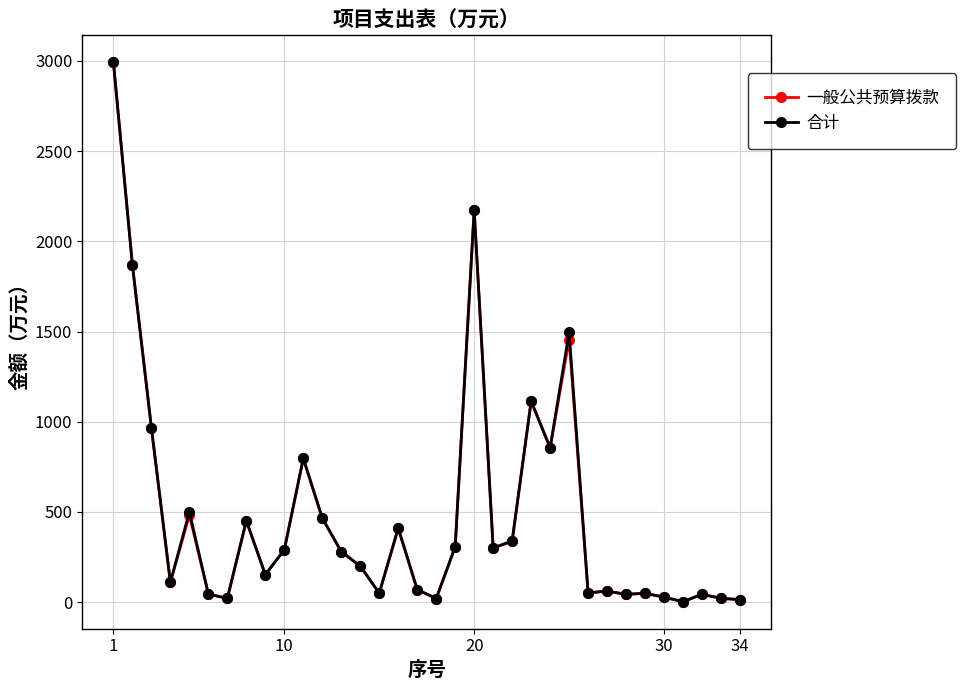

At how many categories does at least one series exceed 912?

6